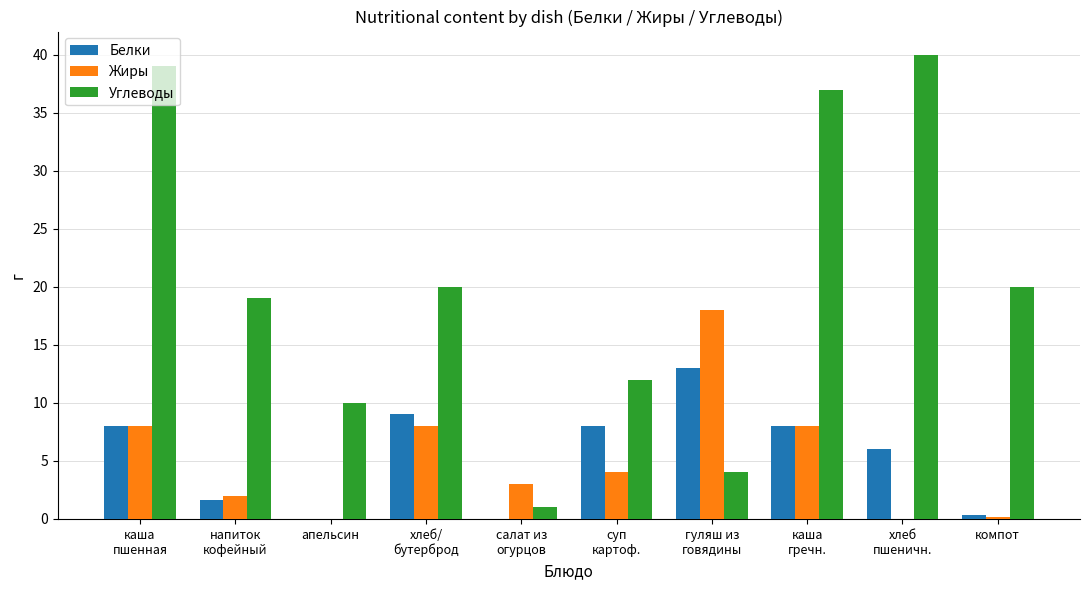

What is the sum of all Белки values?

53.9